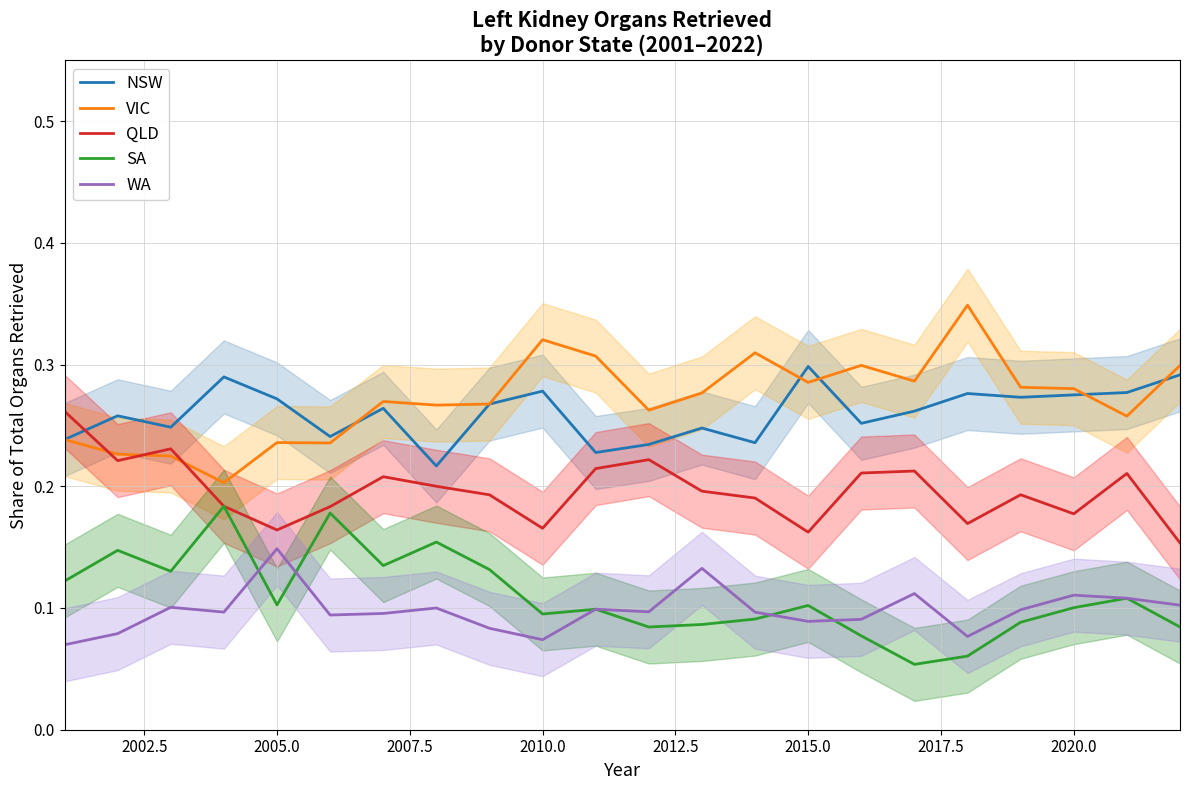

The value of WA at 2020.0 is 0.0. True or false?

False